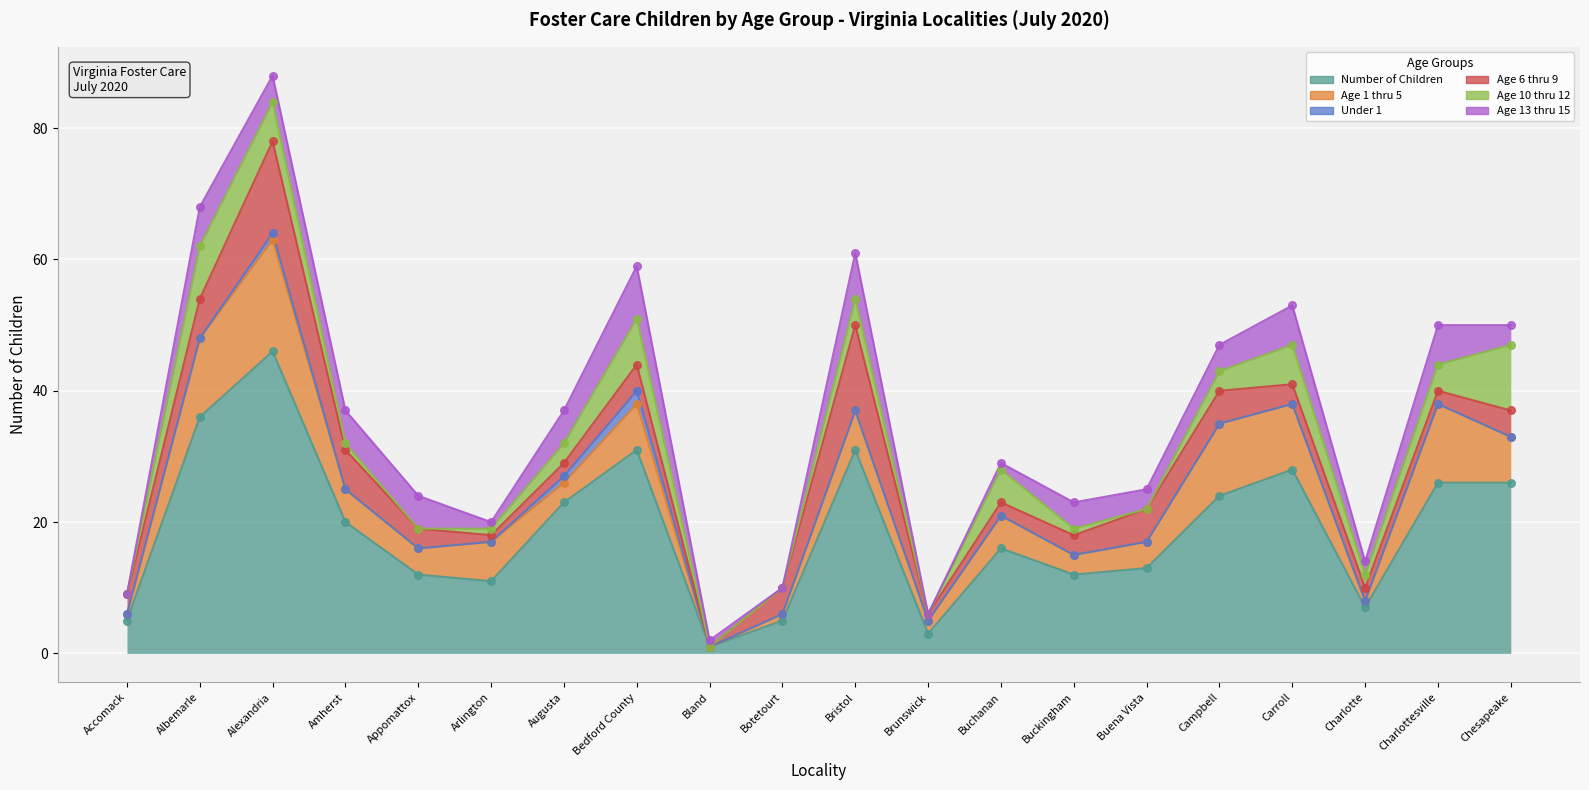

What is the total value across all series at Campbell?

47